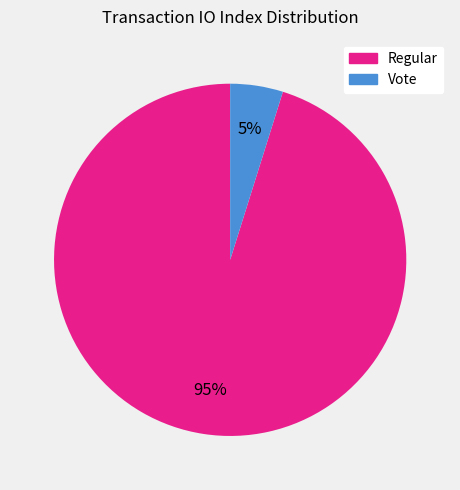

Does any single category account for the majority?

Yes